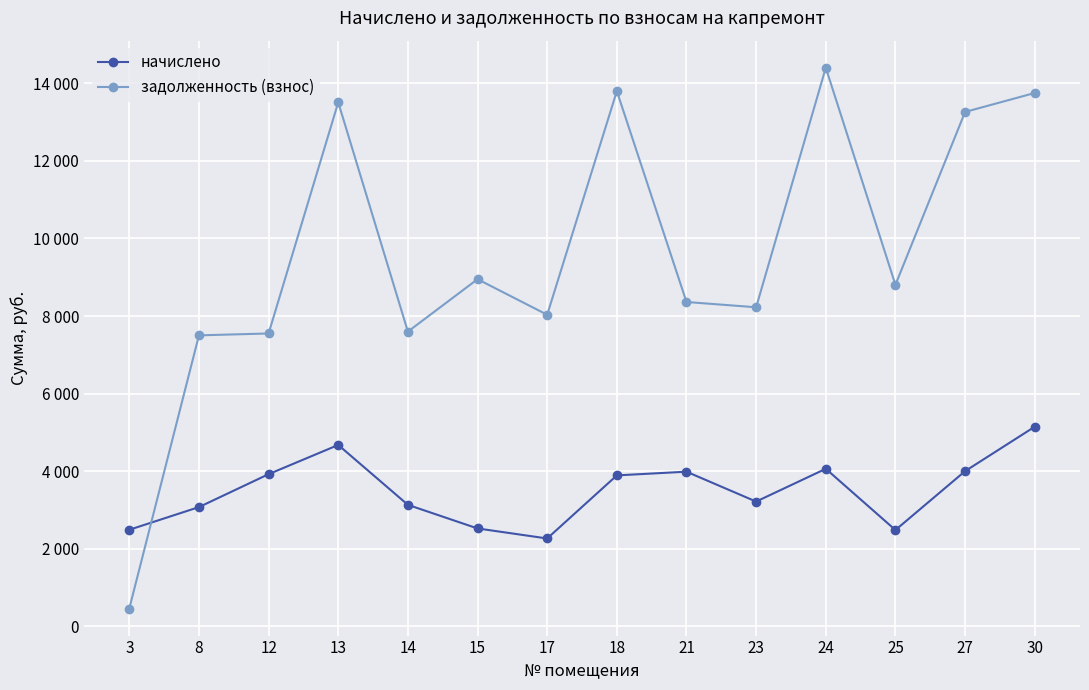

Where is the first local minimum for задолженность (взнос)?

14